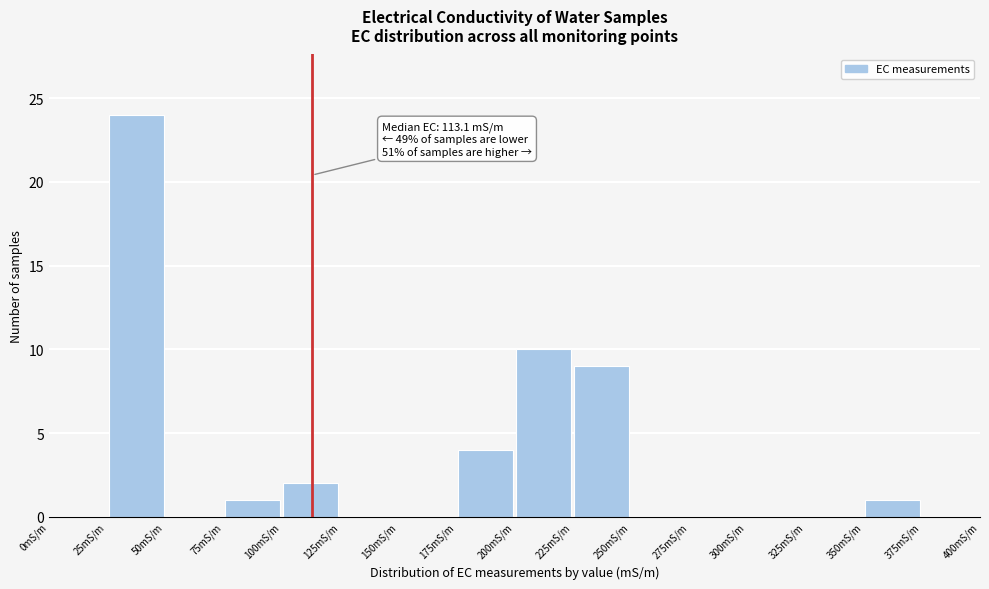

Which range on the x-axis has the tallest bar?

25 to 50